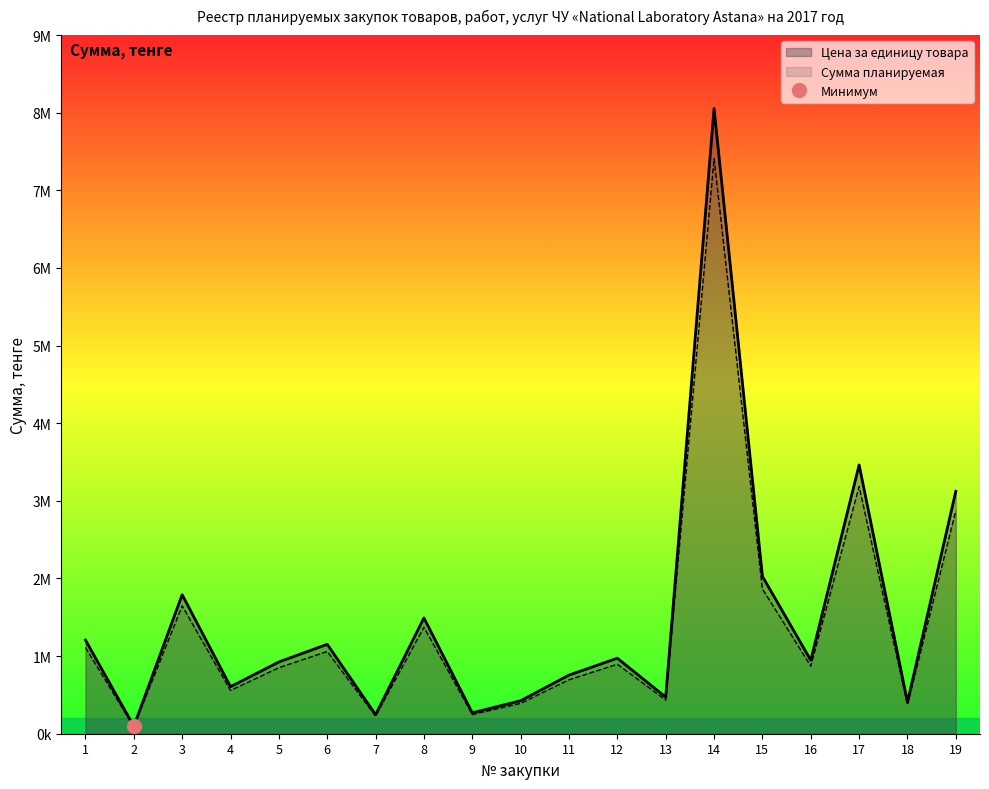

At which category does Сумма планируемая reach its first local peak?

3